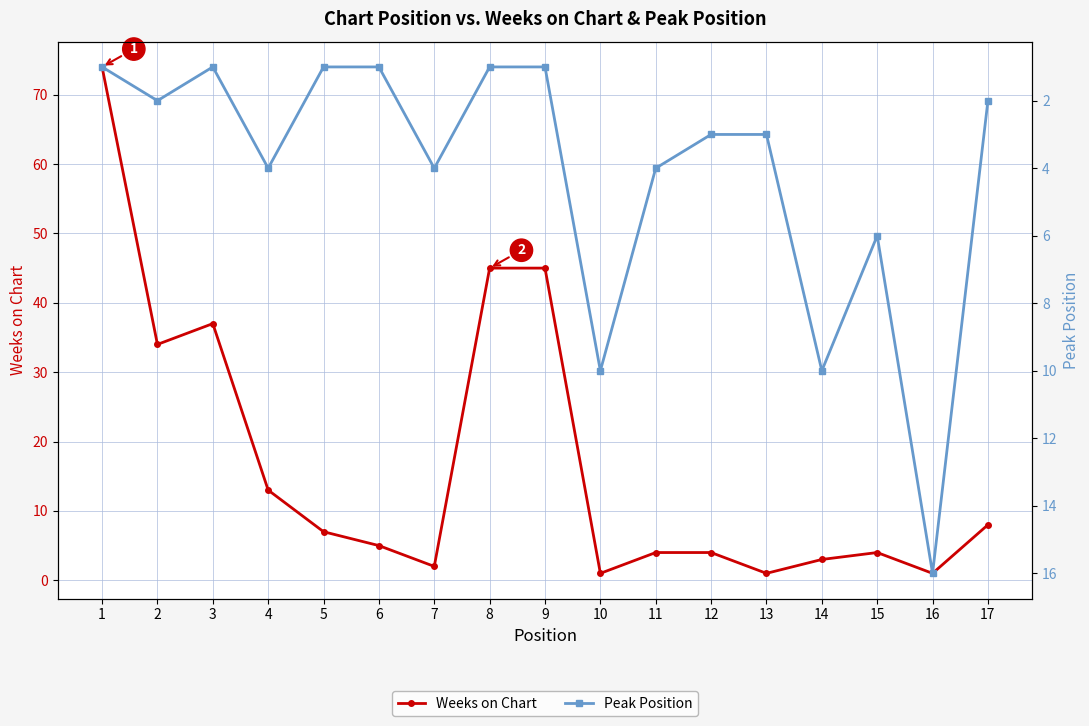

Which has a higher value, 8 or 14?

8